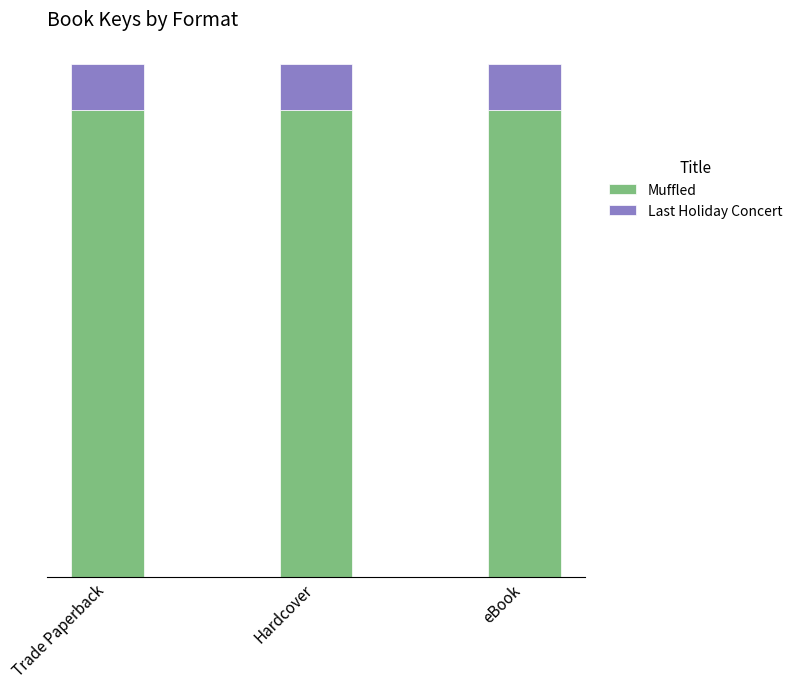

What are all the series names shown in the legend?

Muffled, Last Holiday Concert